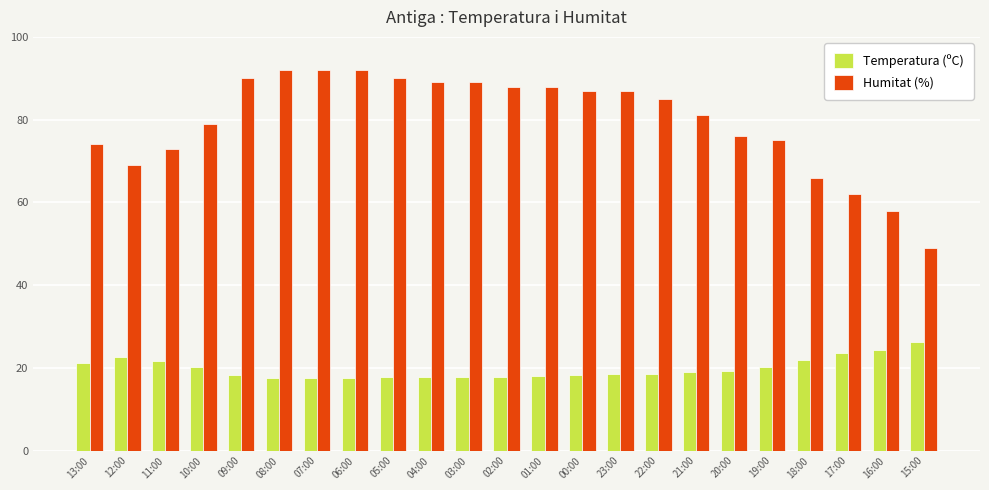

What is the spread (max minus min) of values at 03:00?

71.1